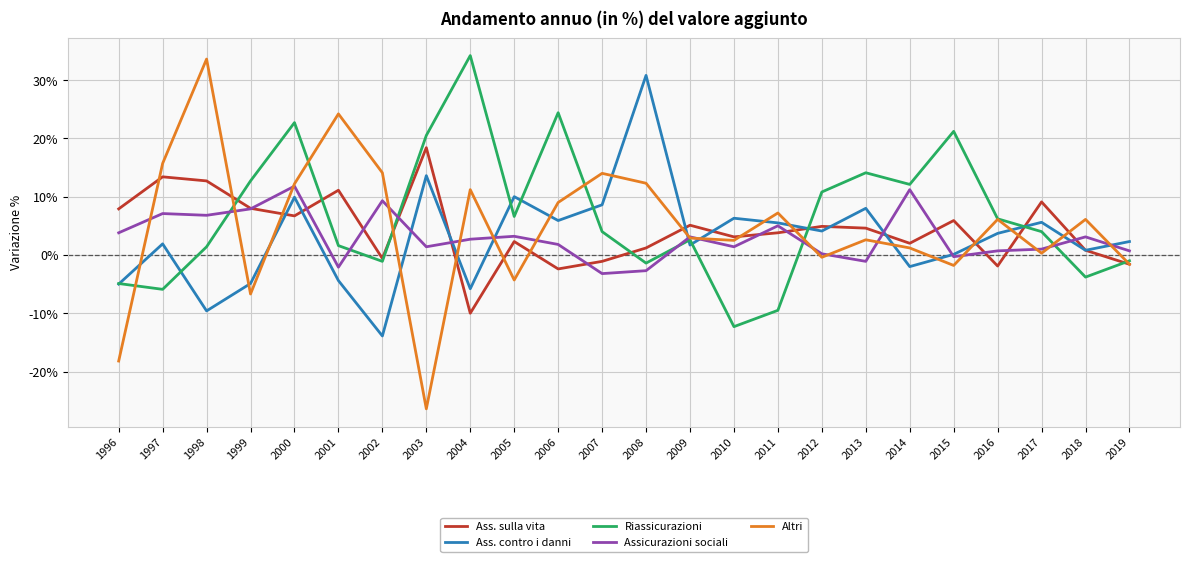

How many positive values does the Ass. sulla vita series have?

18